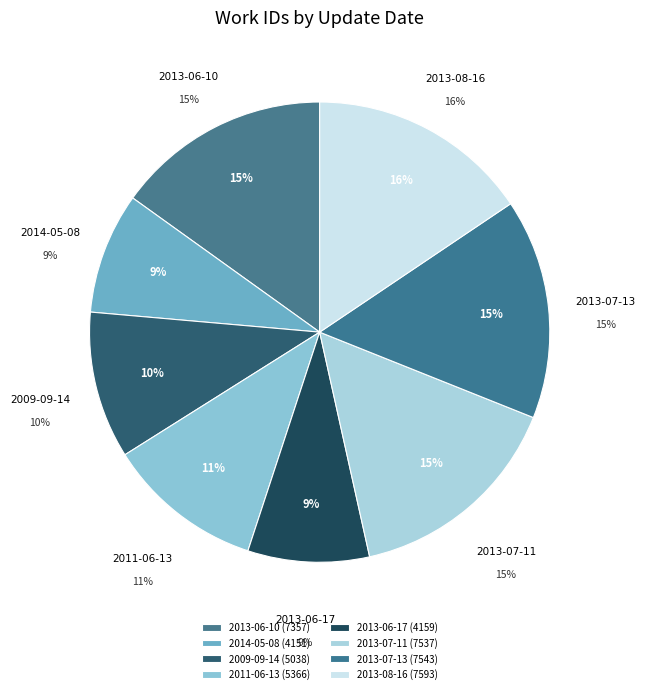

Does 2014-05-08 account for over 50% of the chart?

No